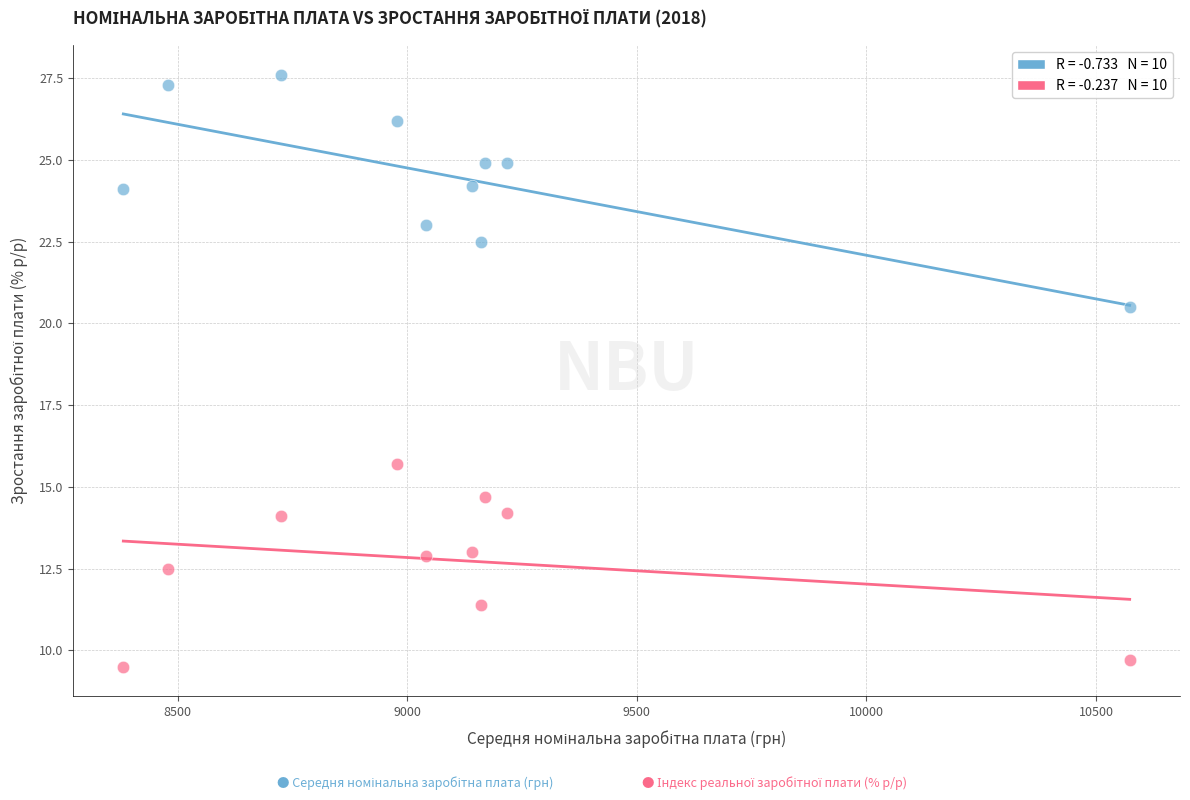

Across all data points, what is the range of Y values (max minus min)?

18.1